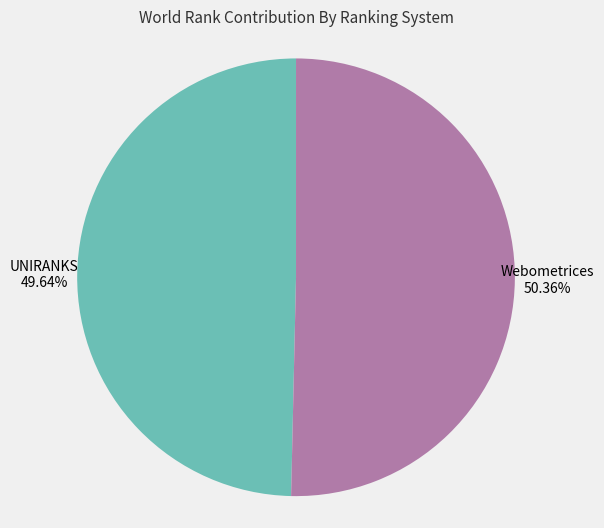

Which slice is the largest?

Webometrices